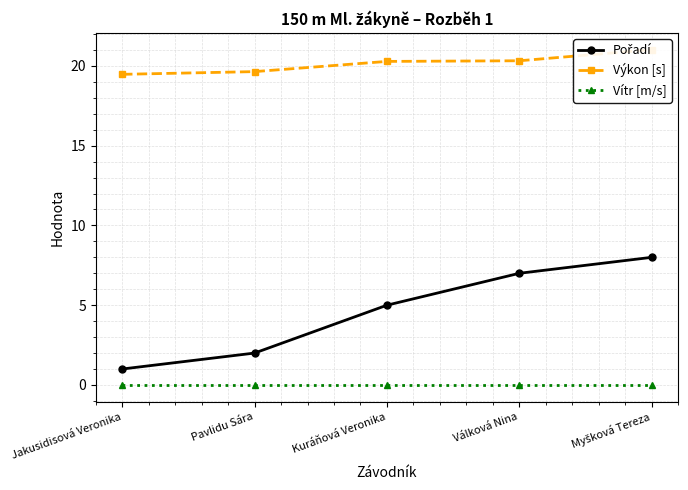

What is the total value across all series at Myšková Tereza?

29.0